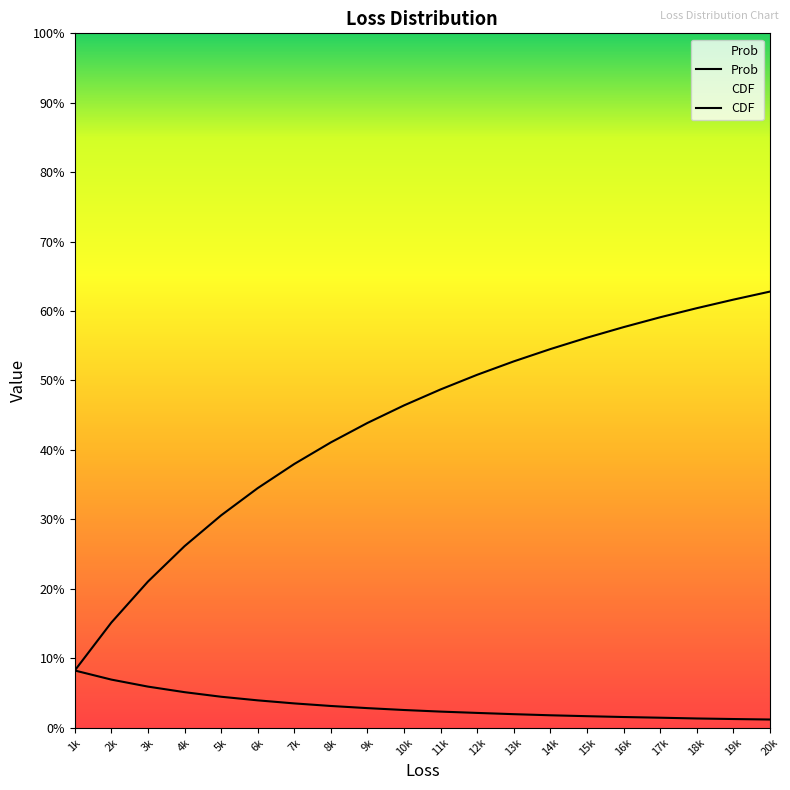

What is the sum of the Prob values at 9k and 10k?

0.1